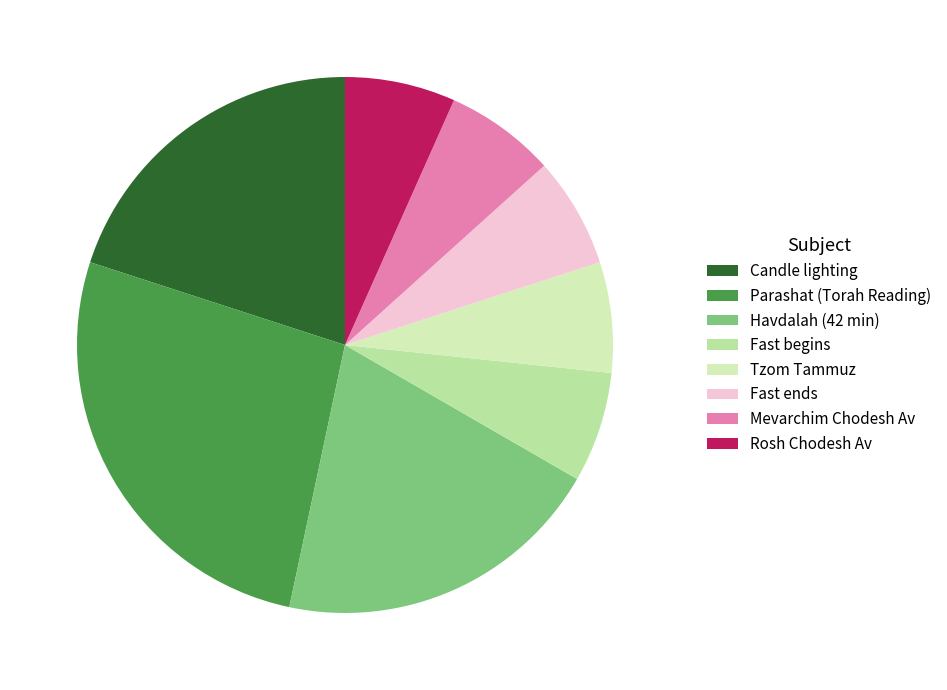

Count the number of slices in the pie.

8